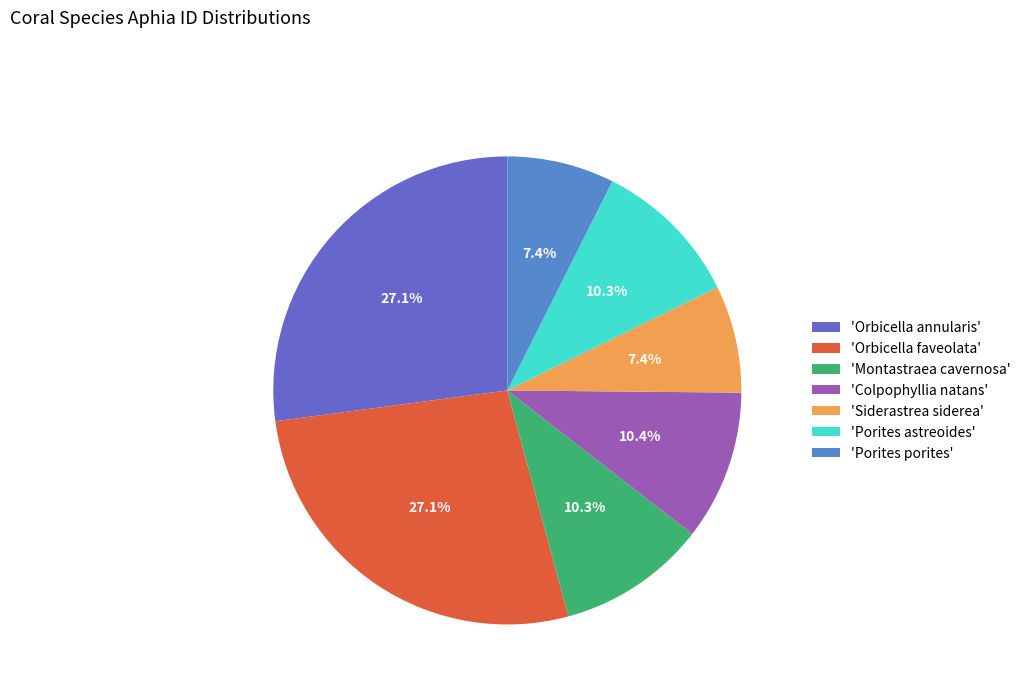

What is the largest slice in the pie chart?

Orbicella faveolata